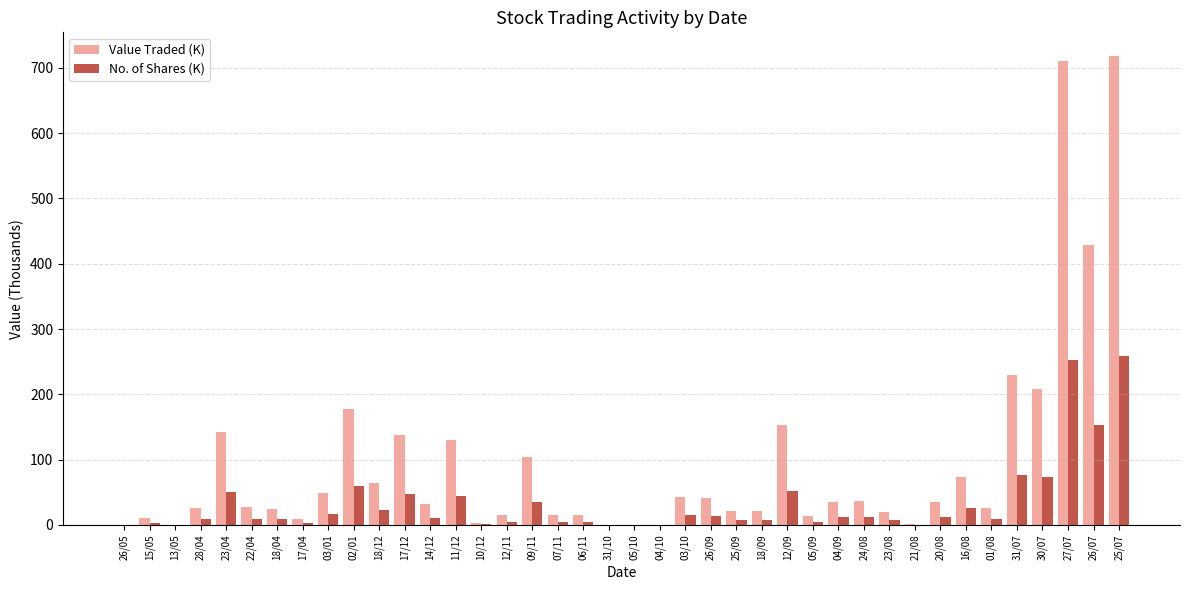

How many distinct data groups are displayed?

2